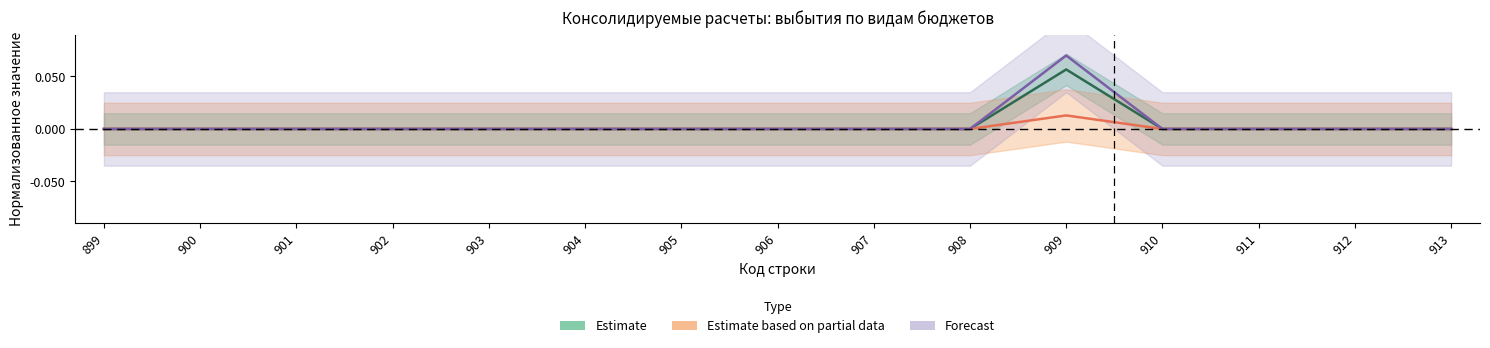

Where is the first local maximum for Estimate?

909